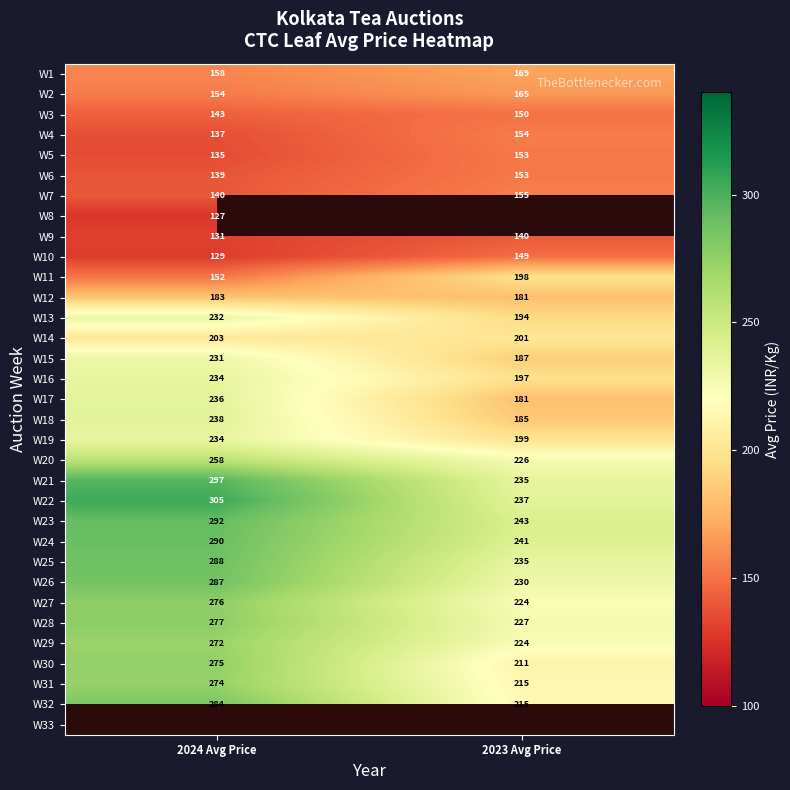

What is the difference between the W23 values at 2024 Avg Price and 2023 Avg Price?

49